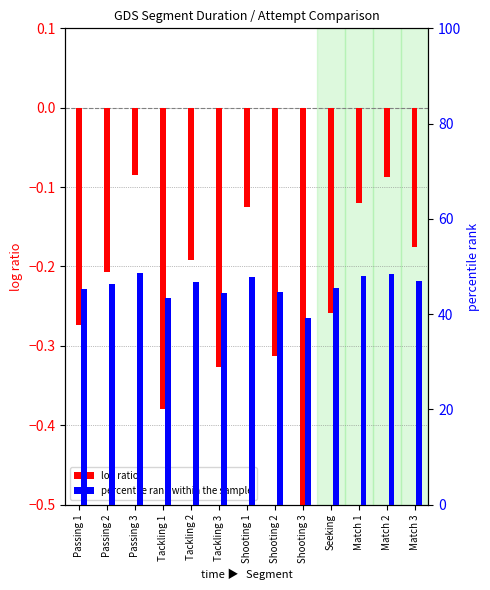

What is the minimum value for percentile rank within the sample?

39.2